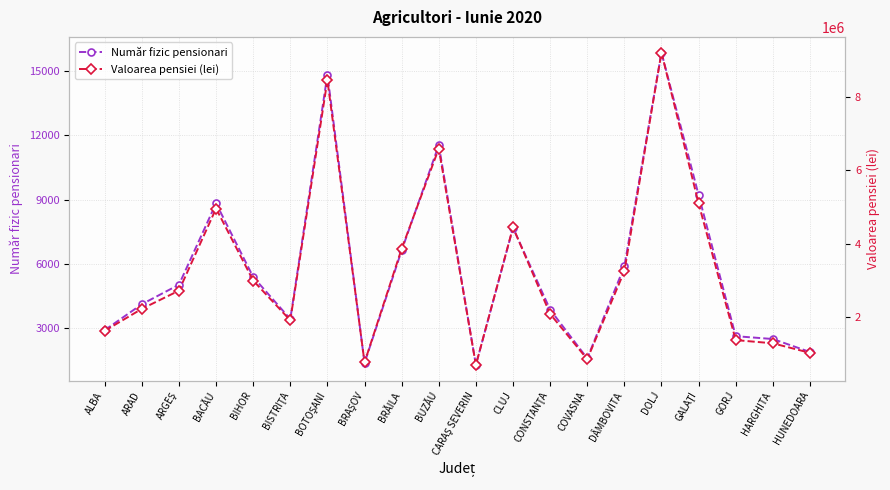

True or false: Valoarea pensiei (lei) and Număr fizic pensionari intersect in this chart.

False